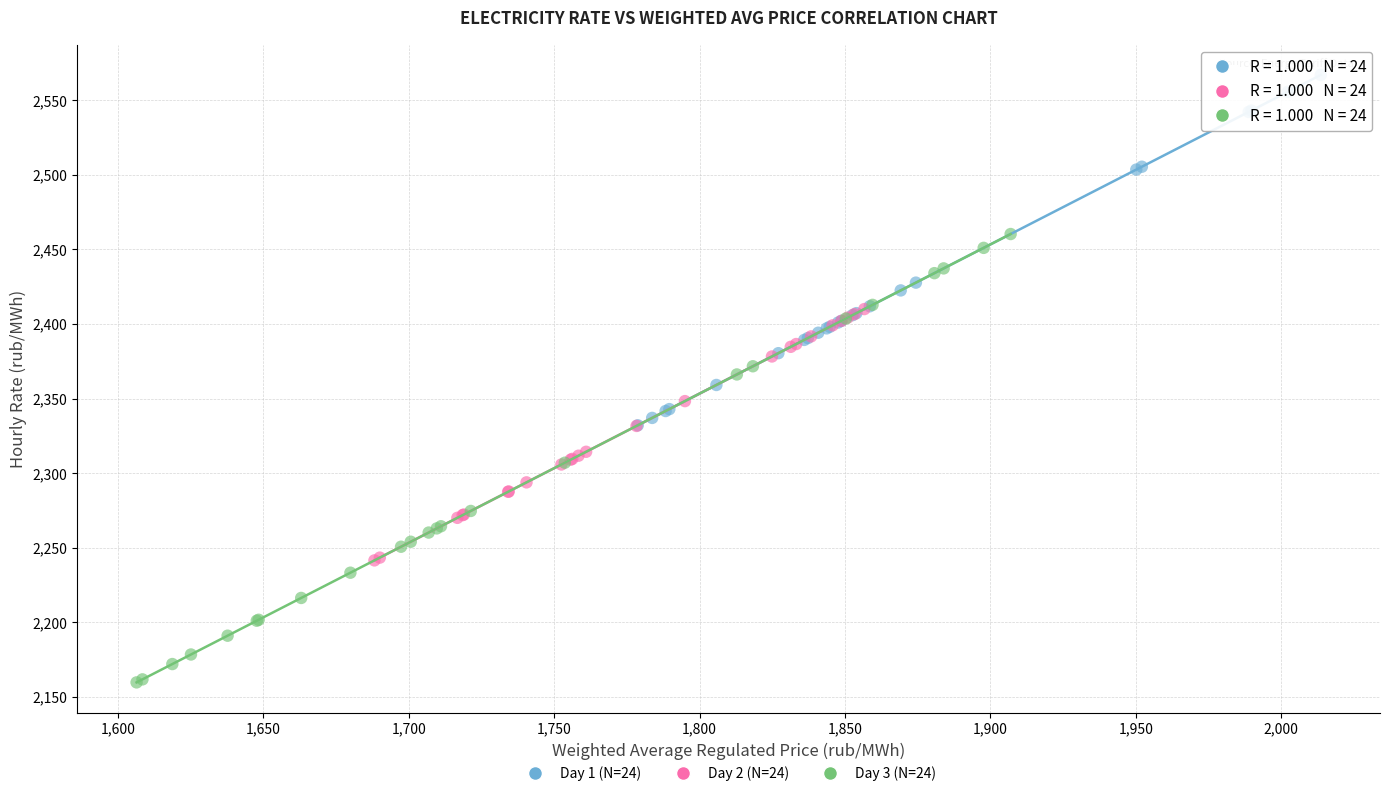

Which series contains the highest Y value?

Day 1 (N=24)